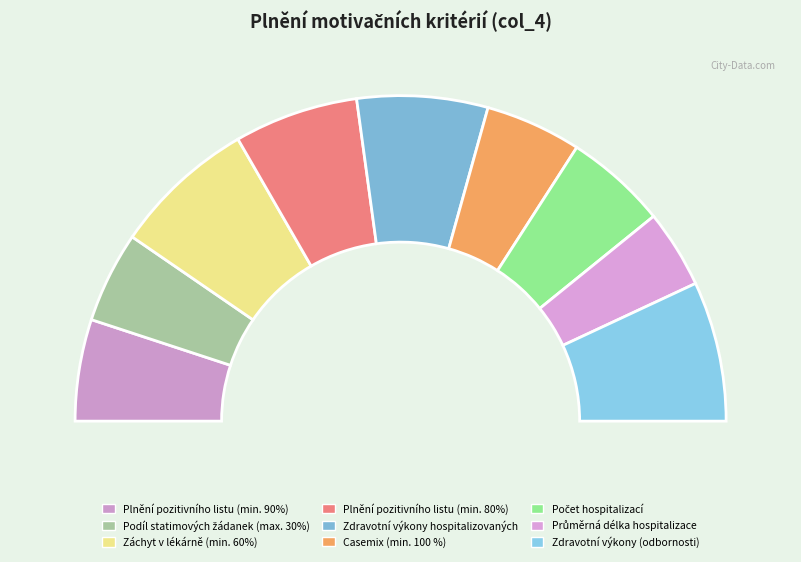

What percentage is NOT represented by Podíl statimových žádanek (max. 30%)?

90.9%